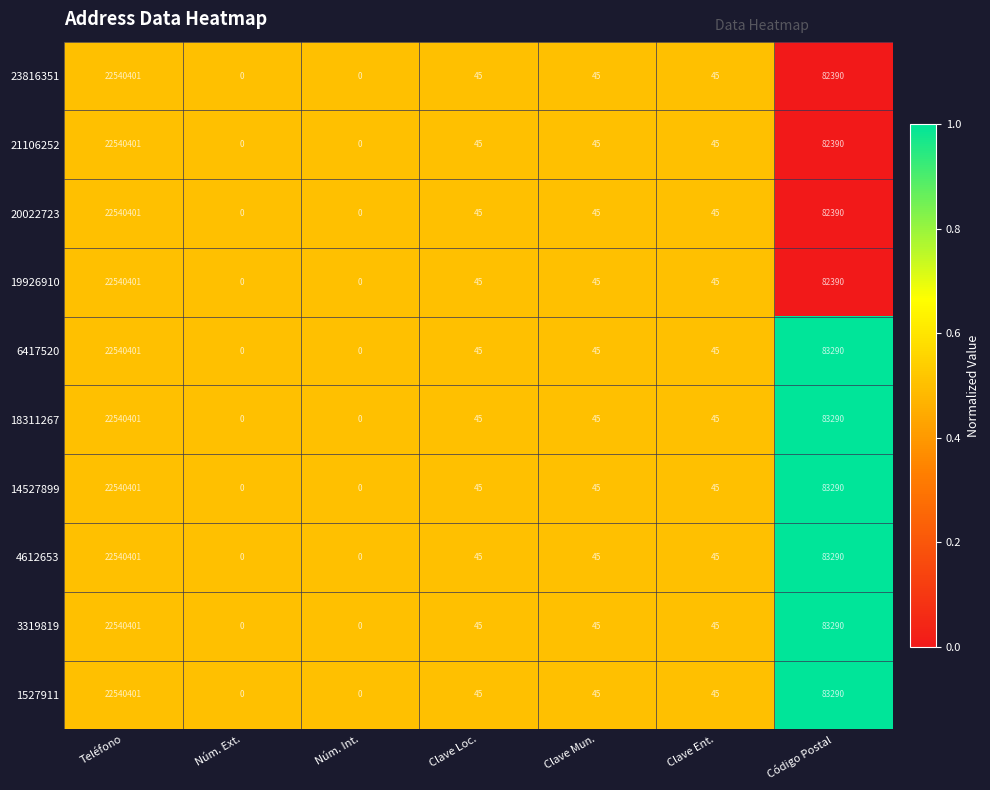

What is the maximum value for 14527899?

22540401